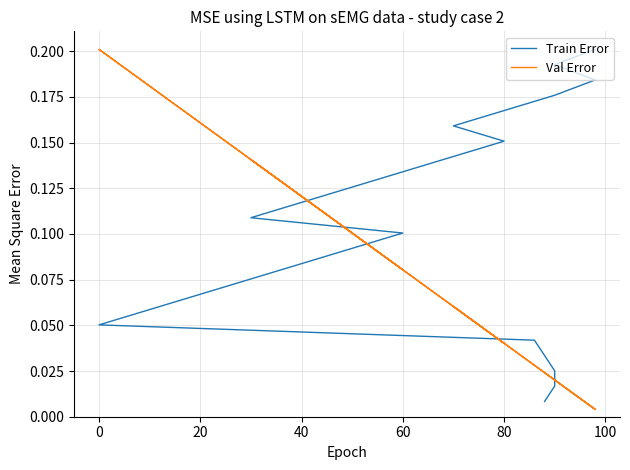

After their last crossing, which series has the higher values: Val Error or Train Error?

Train Error